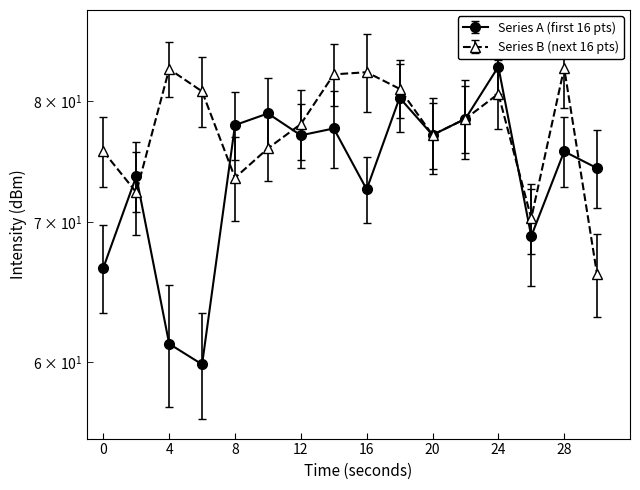

True or false: Mean Intensity (dBm) - Series B has more than 0 interior local peaks.

True